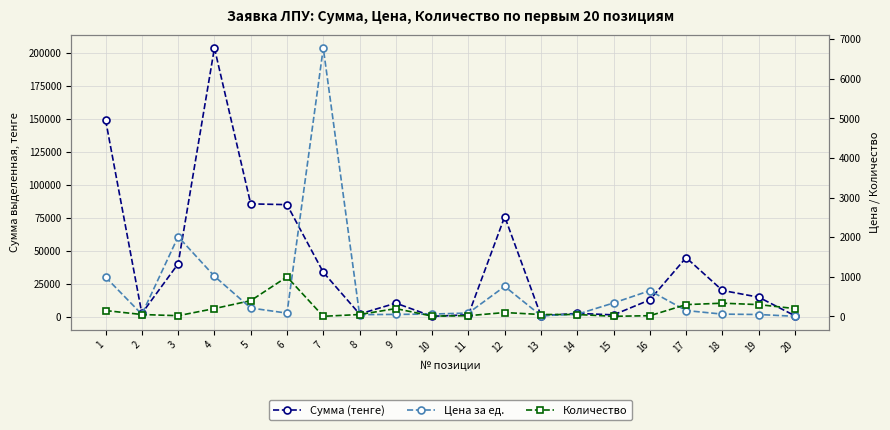

Which has a higher value, 6 or 11?

6